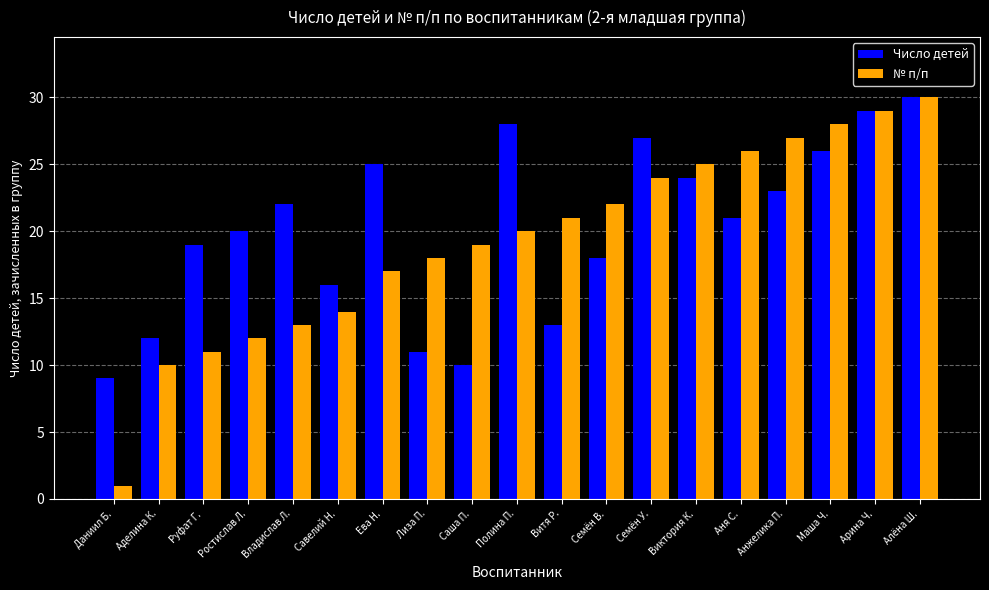

Reading left to right, extract all data points from this chart.

Число детей: 9	12	19	20	22	16	25	11	10	28	13	18	27	24	21	23	26	29	30
№ п/п: 1	10	11	12	13	14	17	18	19	20	21	22	24	25	26	27	28	29	30